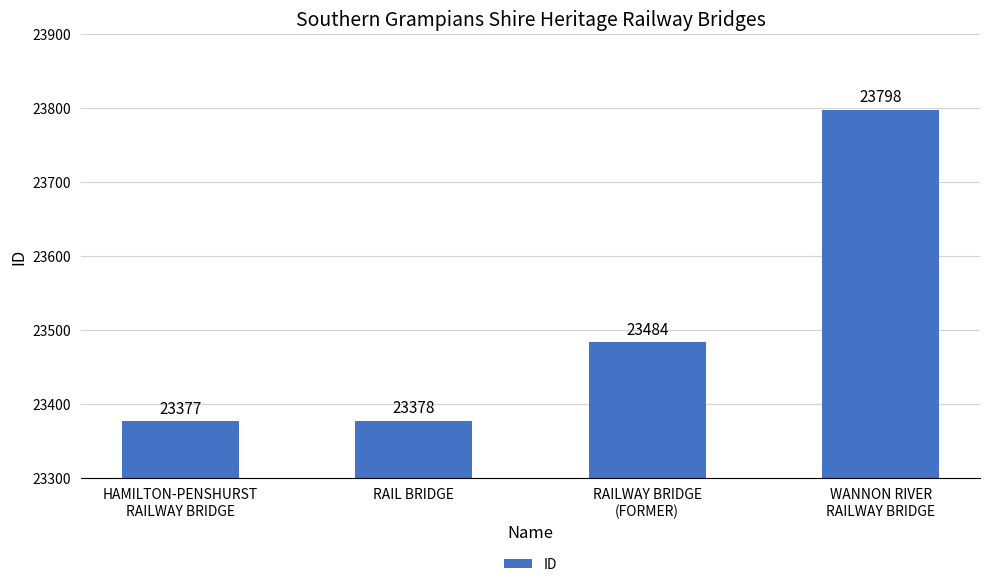

Where is the data nearest to the value 23587?

RAILWAY BRIDGE
(FORMER)